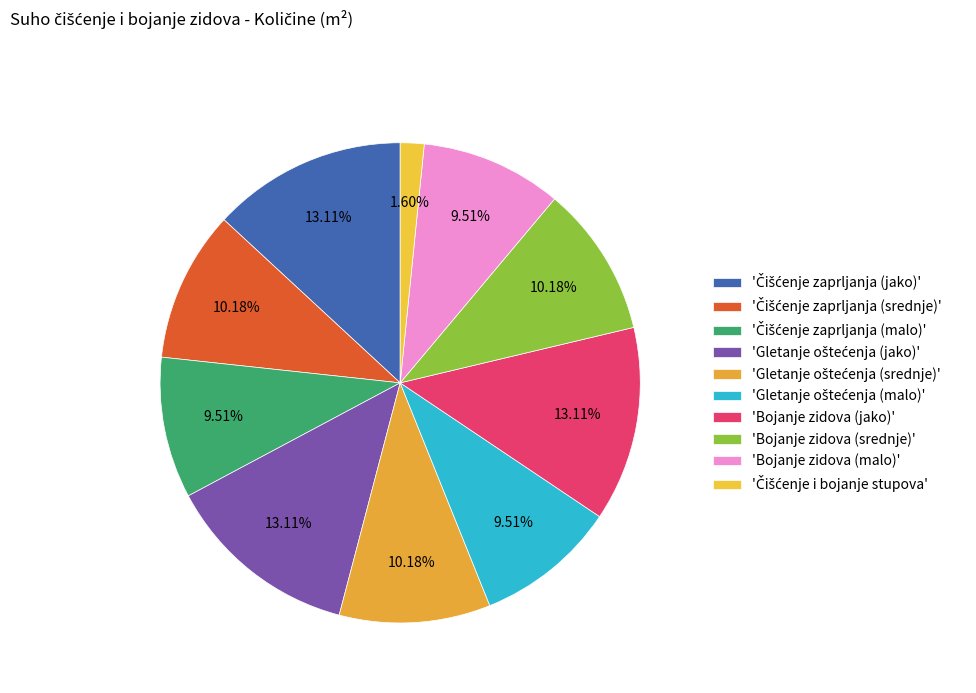

Count the number of slices in the pie.

10